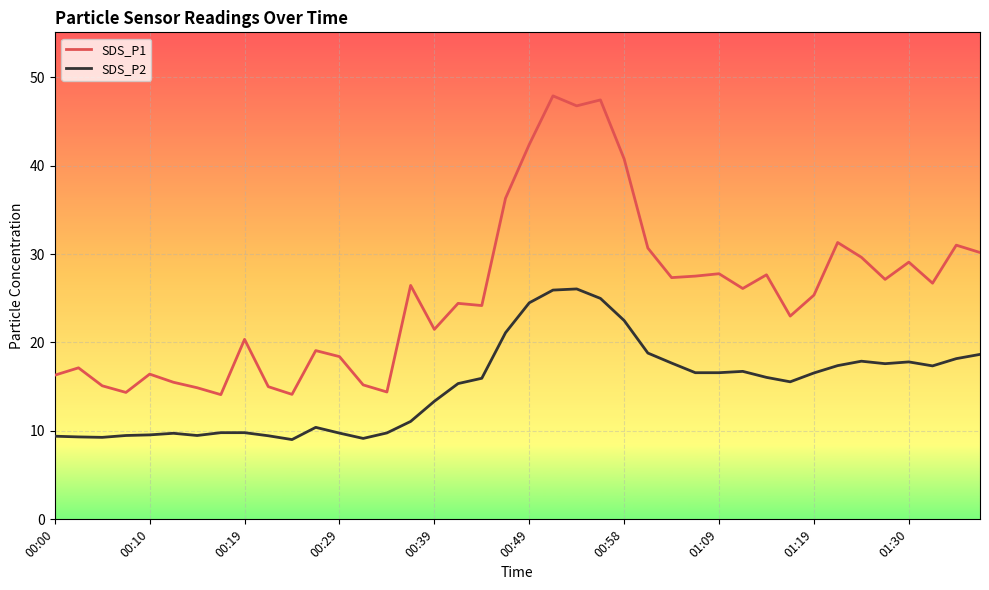

True or false: SDS_P1 and SDS_P2 cross at least once.

False